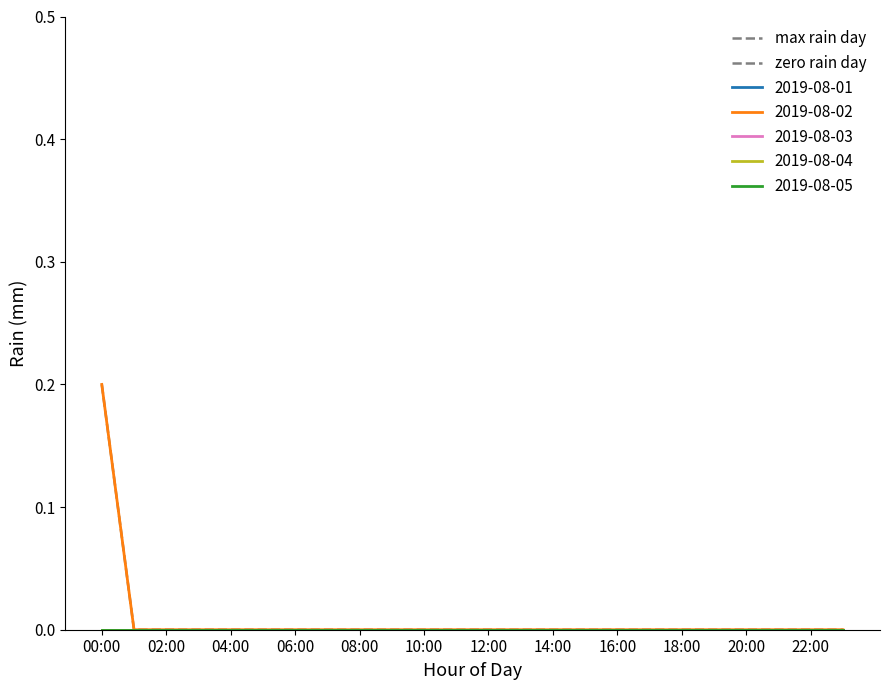

Is this an area chart (filled region under the line)?

No